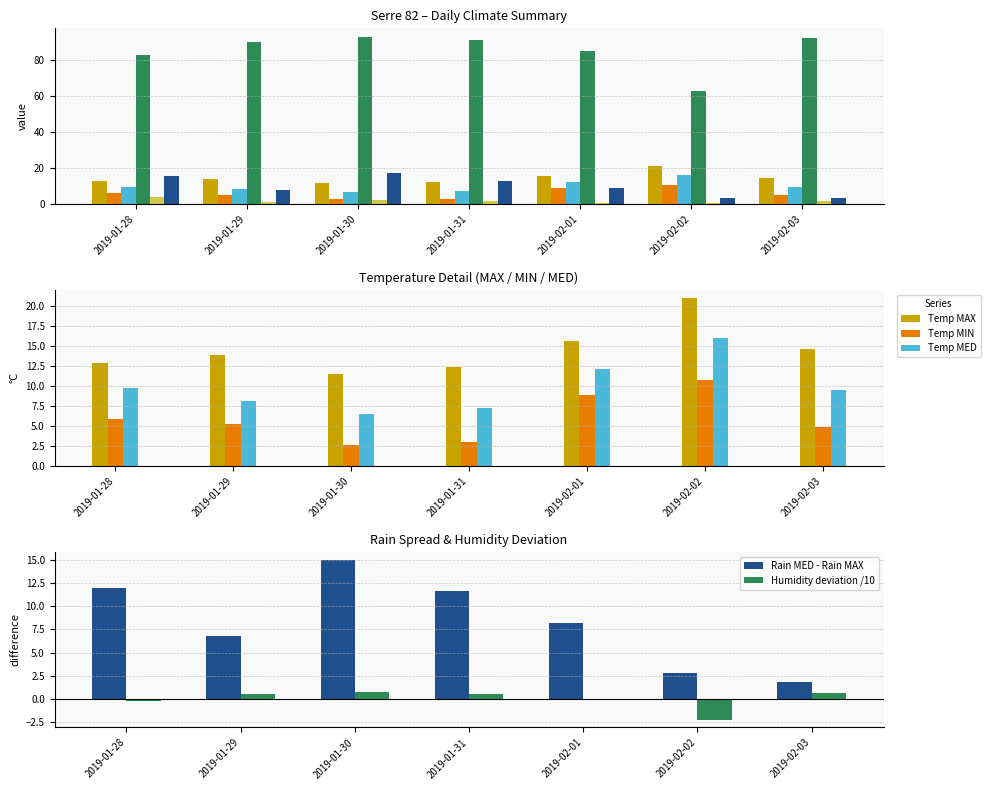

What is the total value across all series at 2019-02-03?

126.0